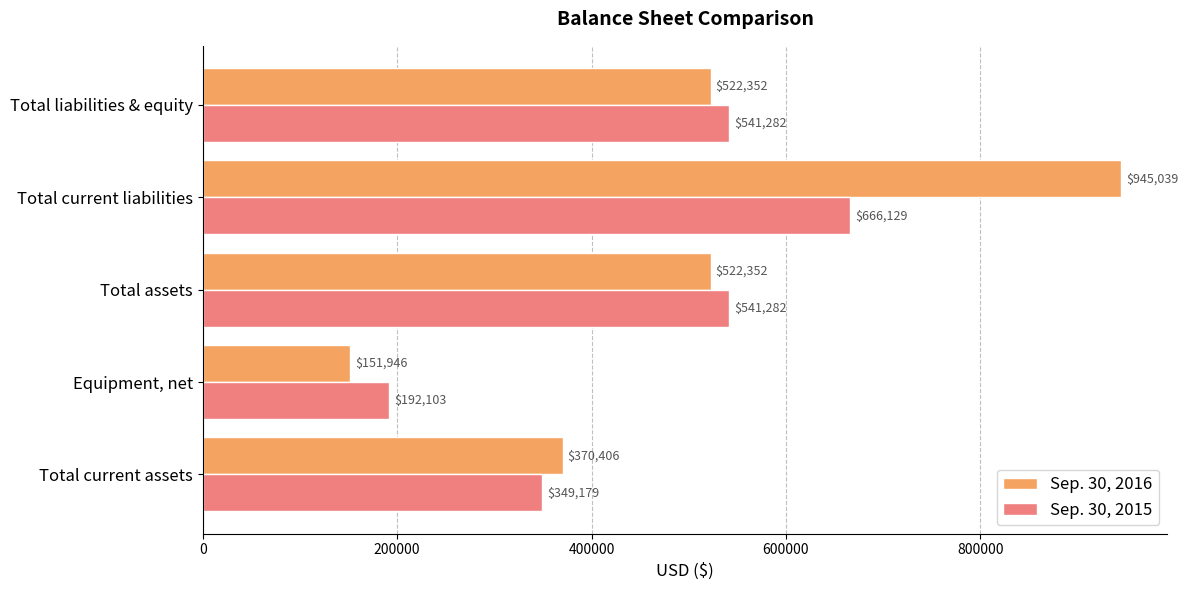

Which series has the largest range (max minus min)?

Sep. 30, 2016